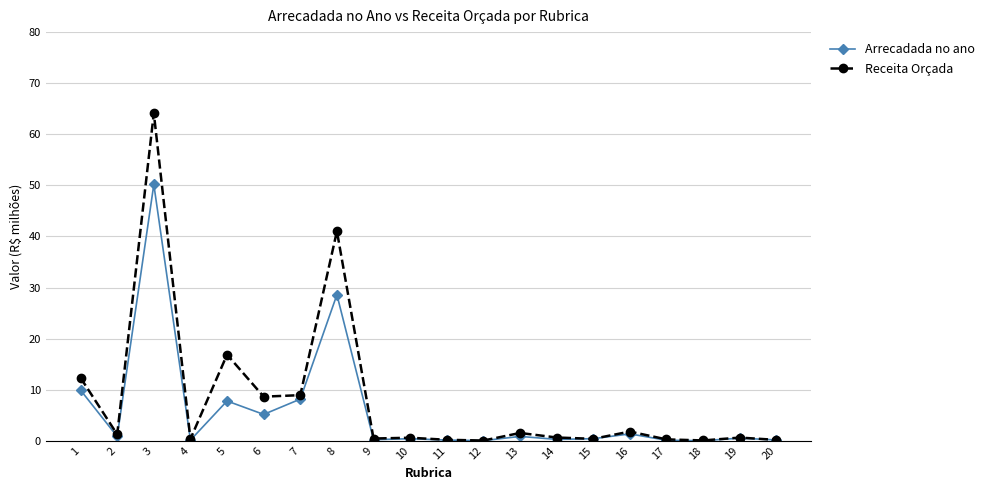

What value does the Arrecadada no ano series have at 6?

5.2